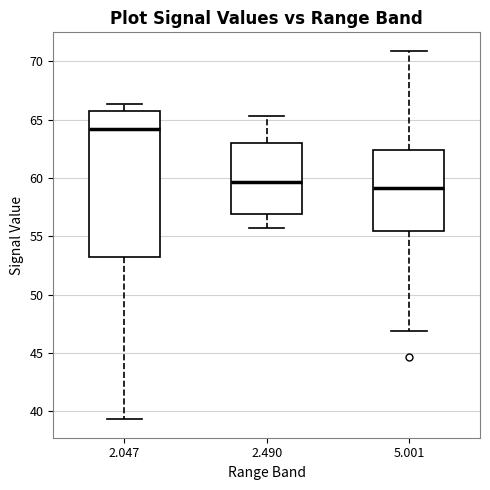

Reading left to right, transcribe this box plot: for each box, give where its median line is, the range the box spans, and where its two whiskers end, as read against the y-axis. The values are not printed on the chart, so give them approximately, as read against the axis.

2.047: median 64.0, box 53.0 to 66.0, whiskers 39.5 to 66.5
2.490: median 59.5, box 57.0 to 63.0, whiskers 55.5 to 65.5
5.001: median 59.0, box 55.5 to 62.5, whiskers 47.0 to 71.0